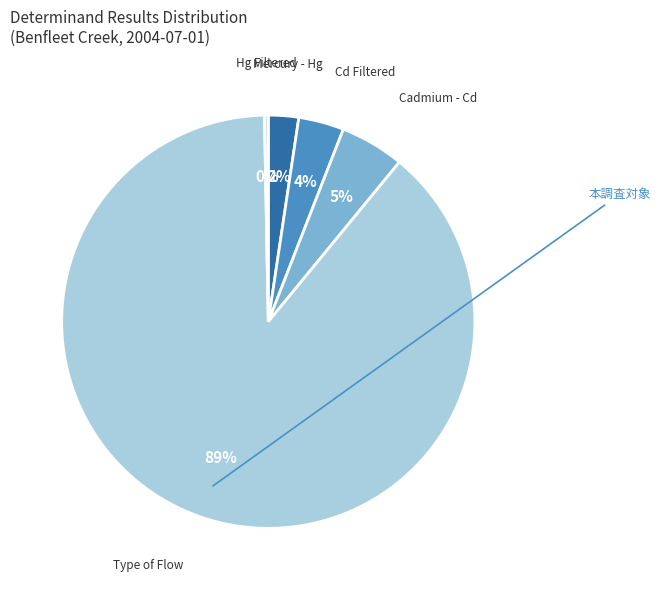

Is the sum of Mercury - Hg and Cadmium - Cd greater than half?

No